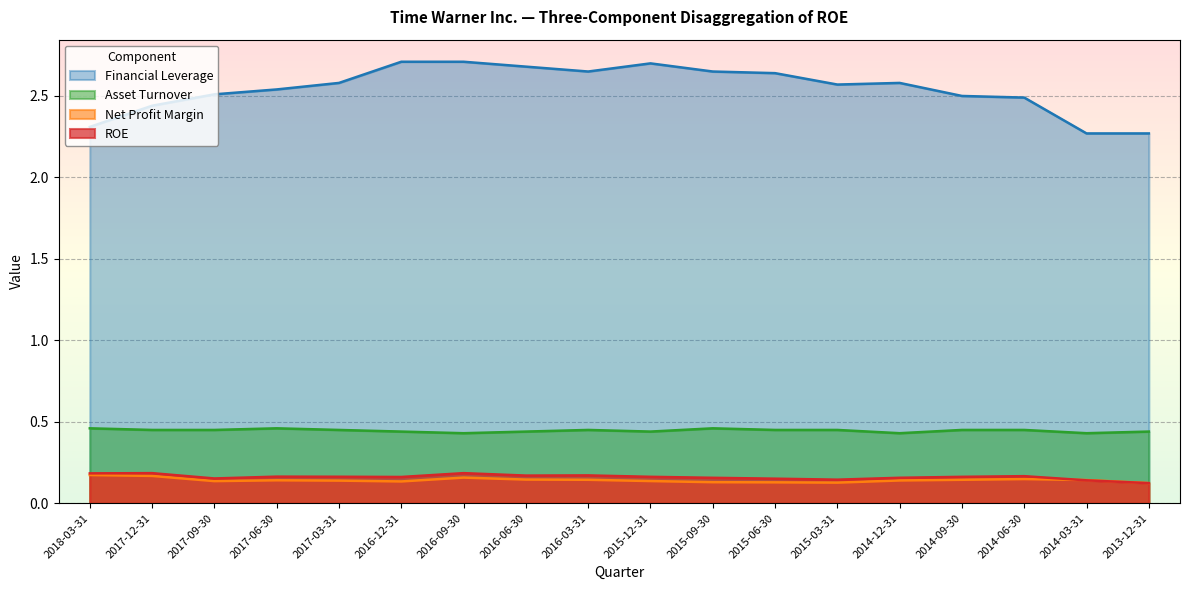

How many categories are shown in the chart?

18